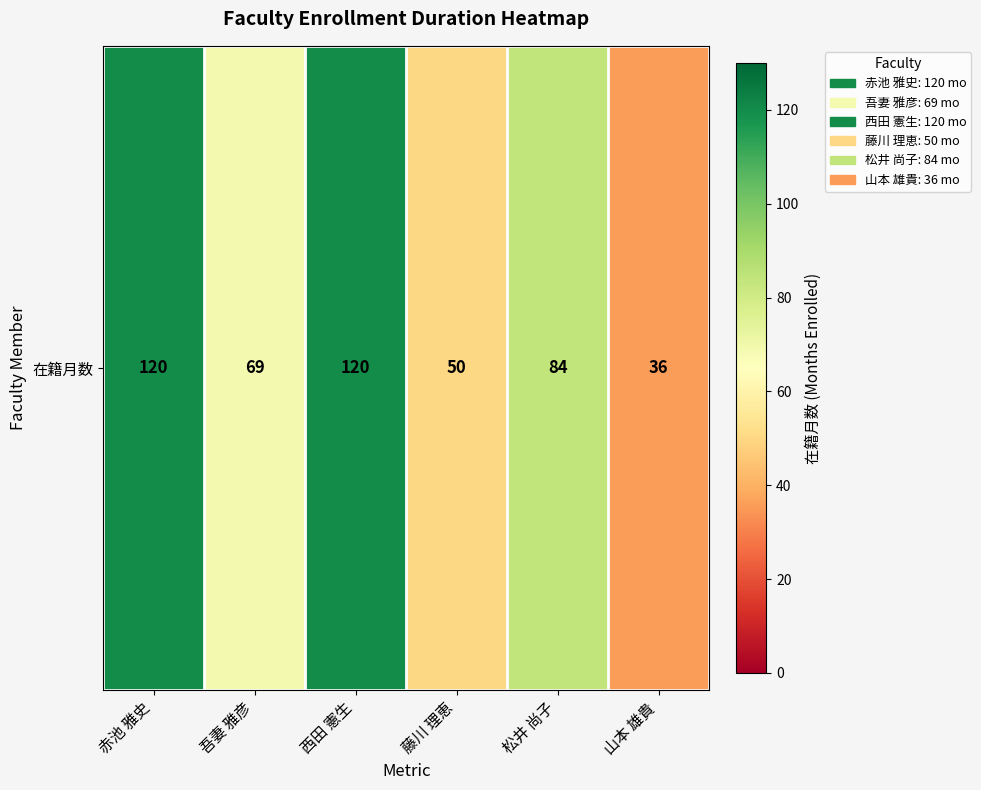

Rank the categories by value from highest to lowest.

赤池 雅史, 西田 憲生, 松井 尚子, 吾妻 雅彦, 藤川 理恵, 山本 雄貴